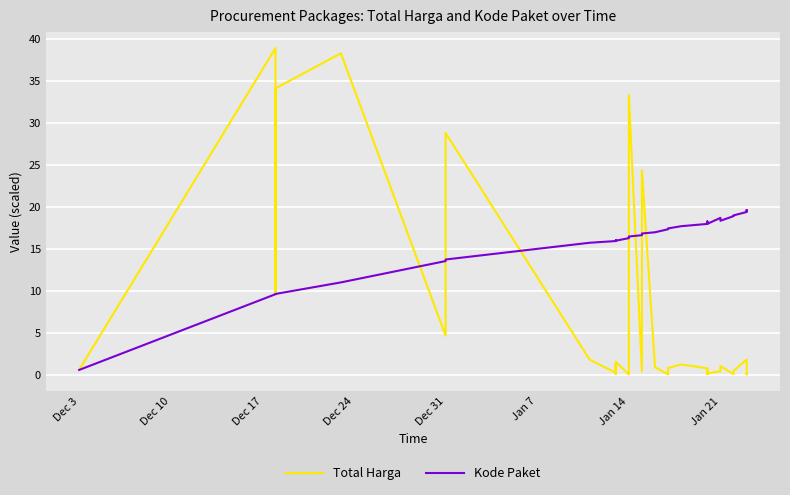

How many intersections are there between Kode Paket and Total Harga?

7